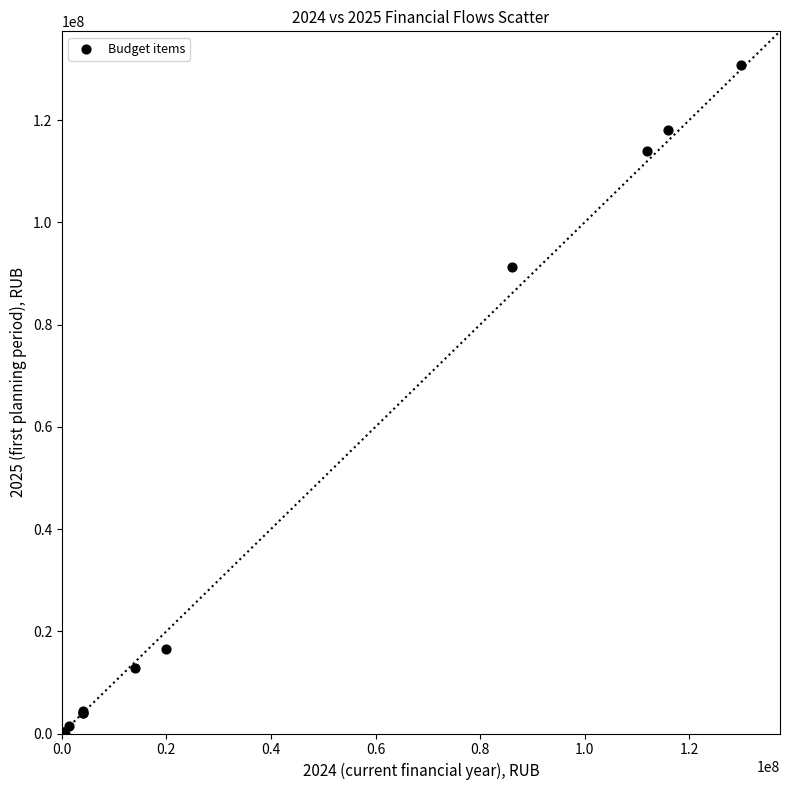

What Y value in the scatter plot is closest to 65416741?

91240745.0